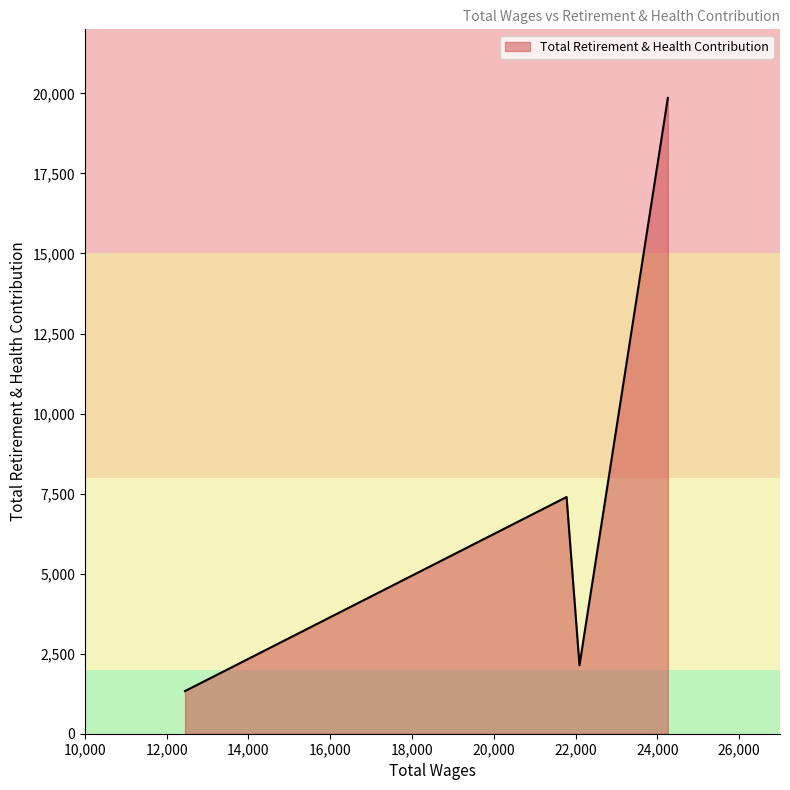

What is the difference between the second highest and second lowest values?

5255